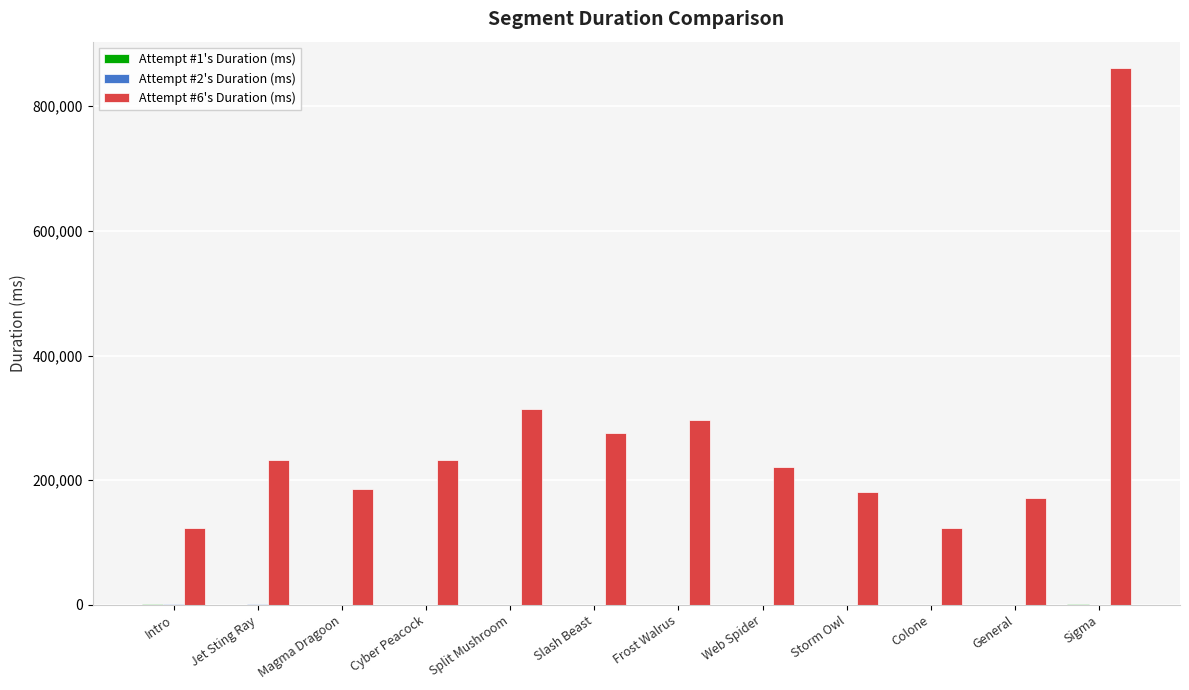

Does the chart contain stacked bars?

No